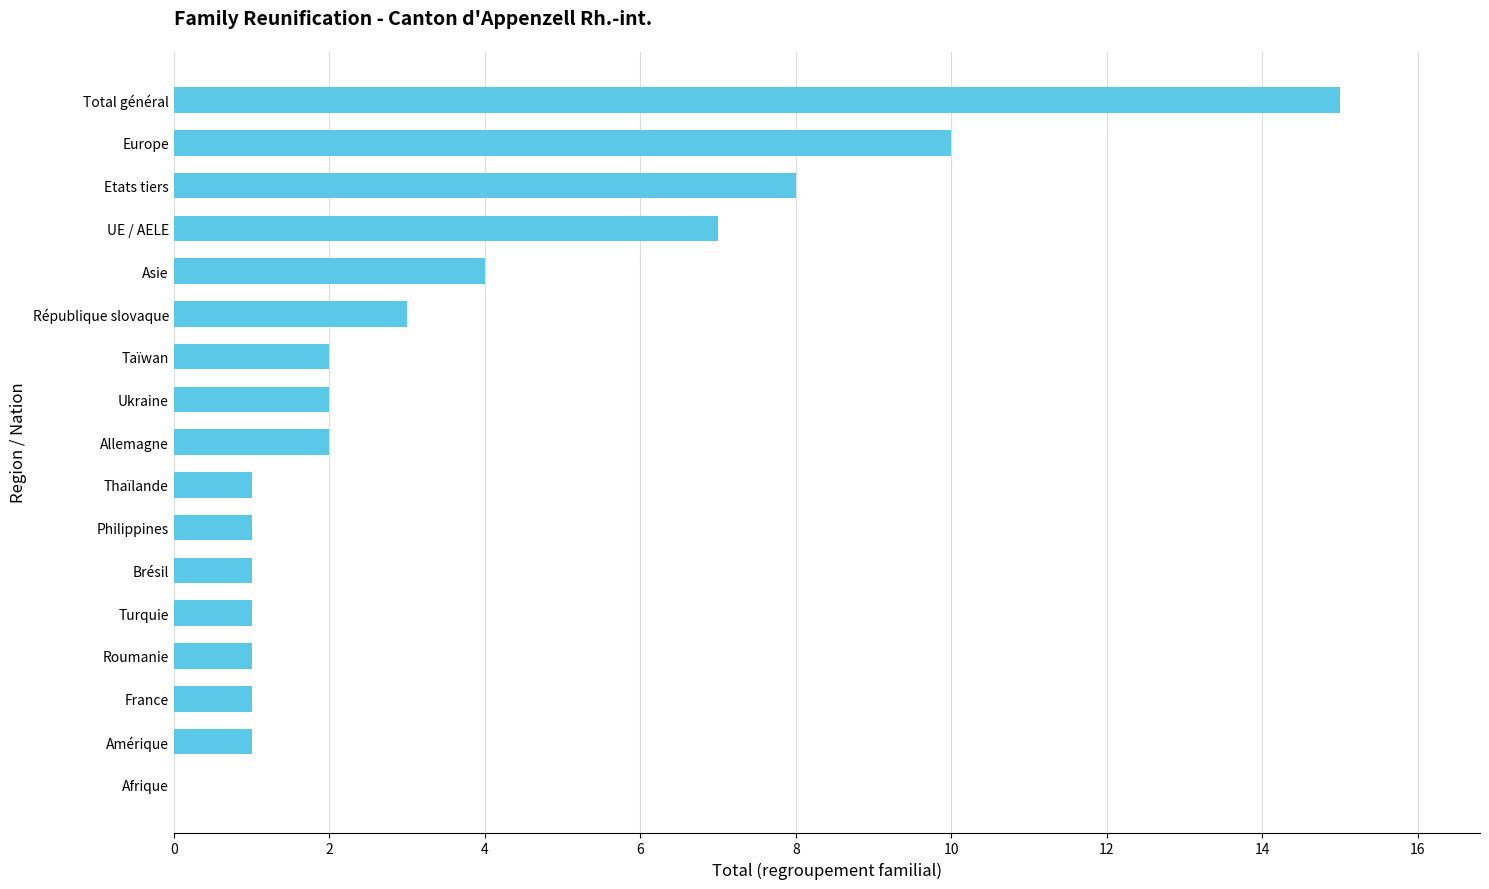

At which category does the chart reach its peak across all series?

Total général